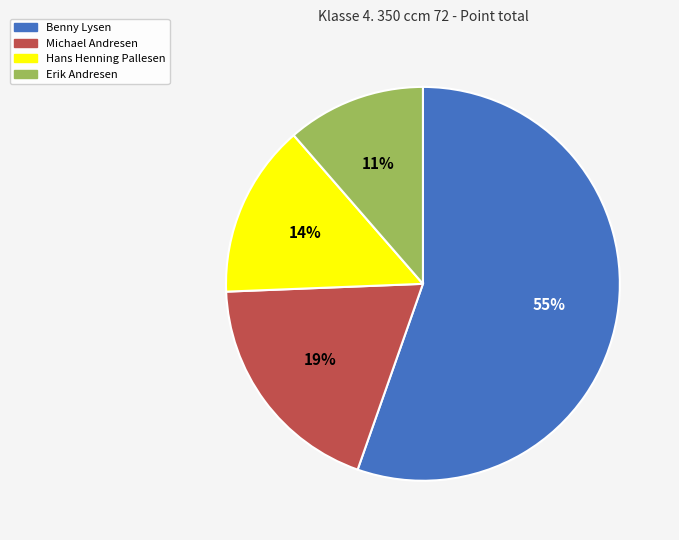

What is the largest slice in the pie chart?

Benny Lysen